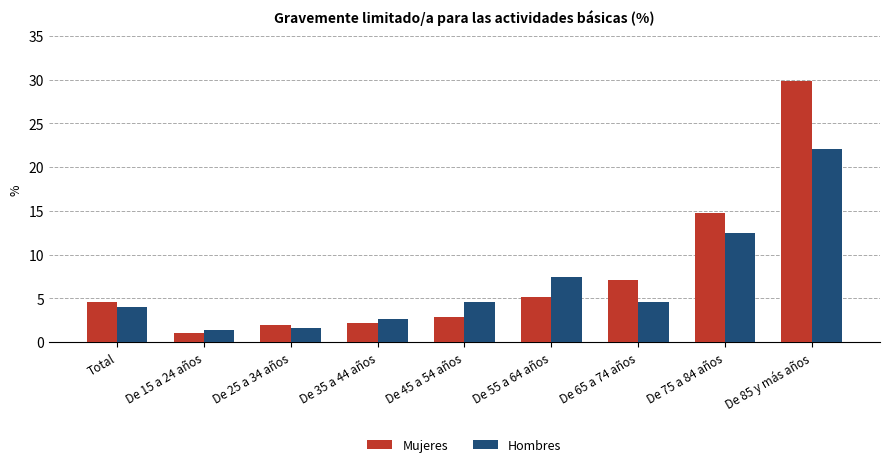

True or false: Mujeres has a value of 14.7 at De 75 a 84 años.

True